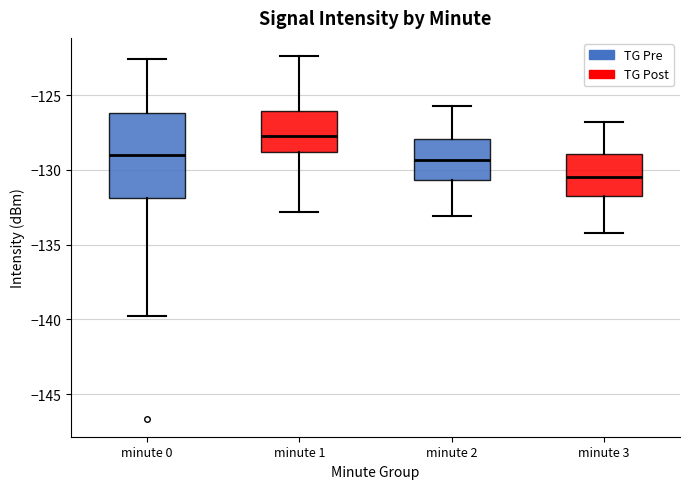

Where does the median line of the box for minute 1 sit on the y-axis? The values are not printed on the chart, so give them approximately, as read against the axis.

-127.5